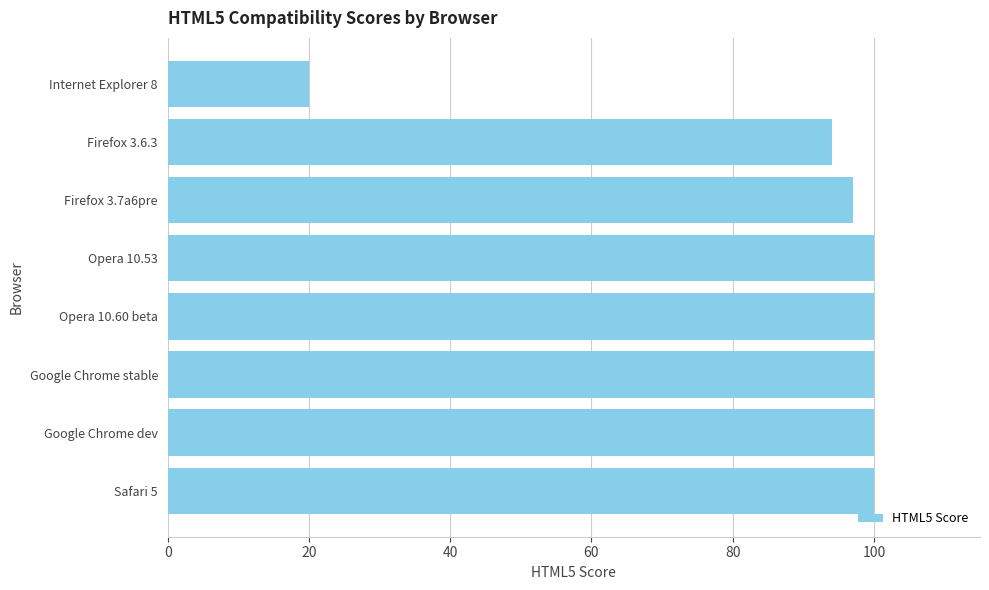

What is the value of the 1st bar from the top?

20